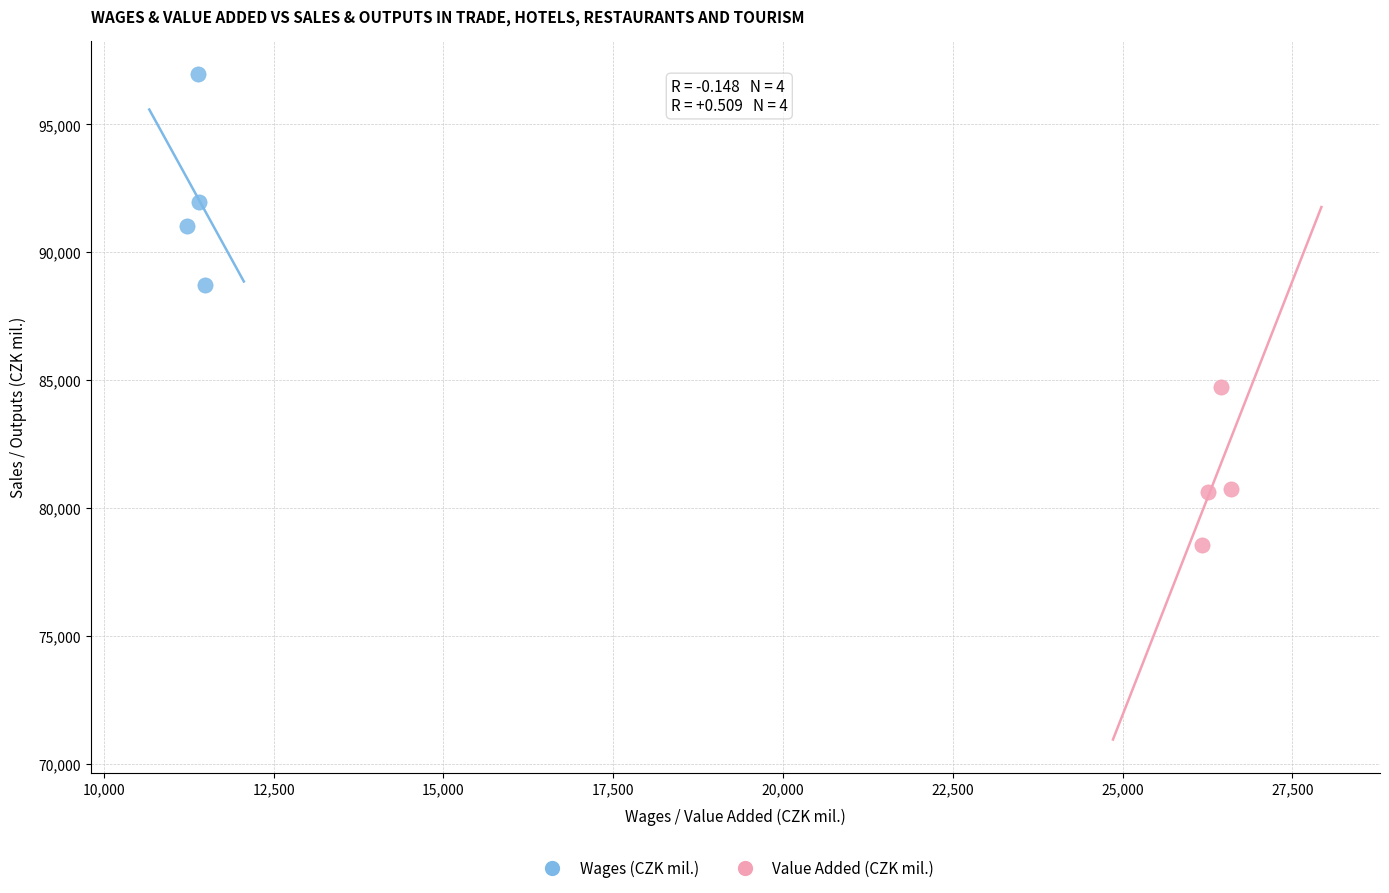

Which series contains the highest Y value?

Wages (CZK mil.)